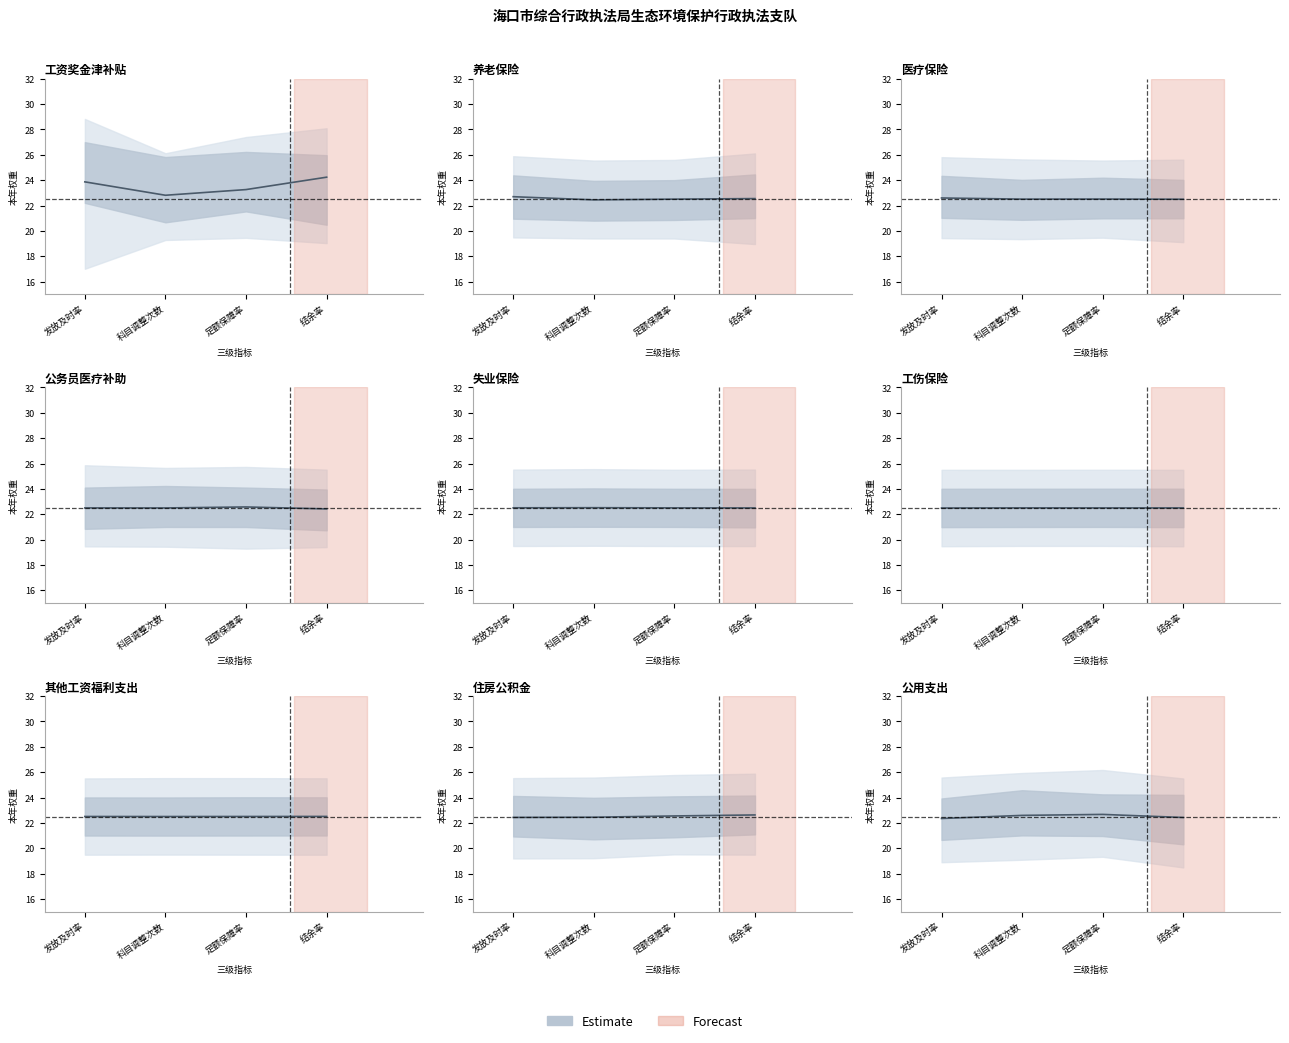

How many lines are shown in the chart?

1